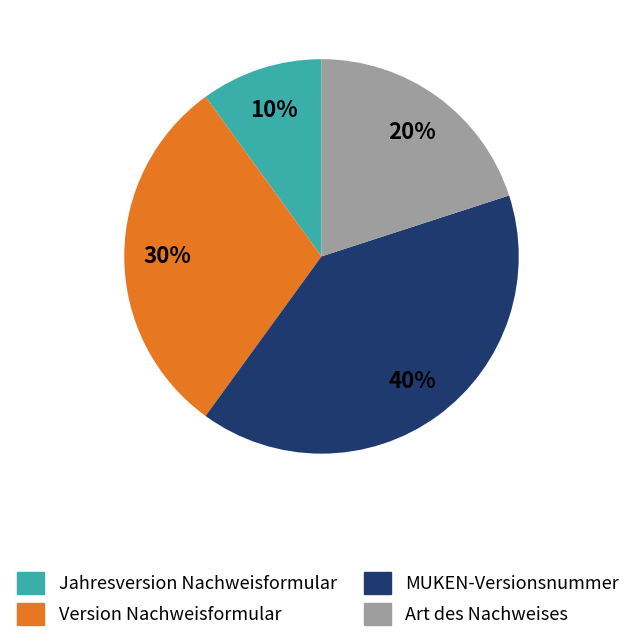

True or false: Jahresversion Nachweisformular accounts for 10% of the total.

True